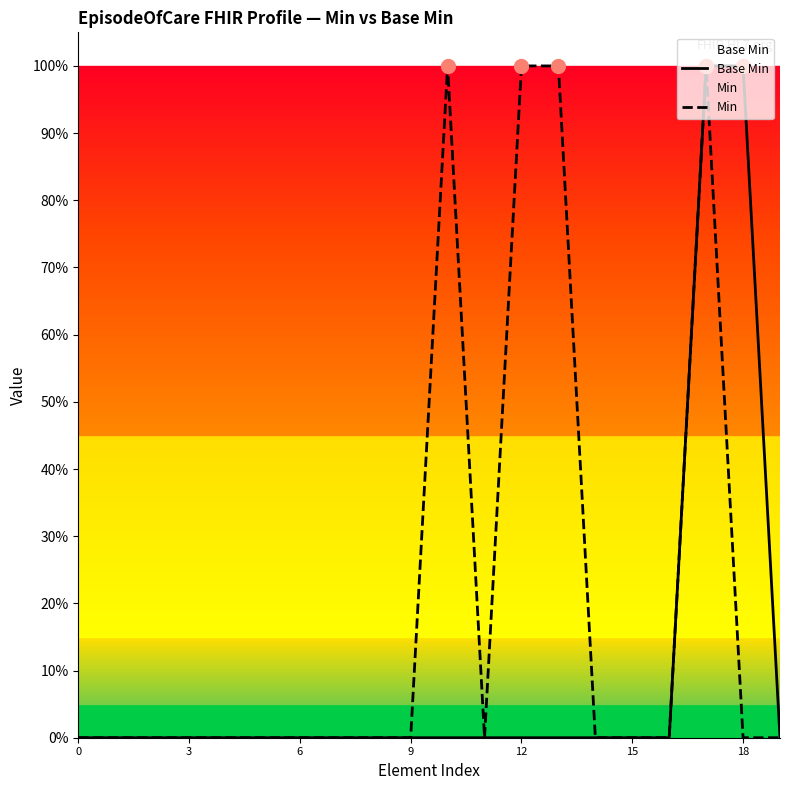

What is the label of the 9th point from the left?

8